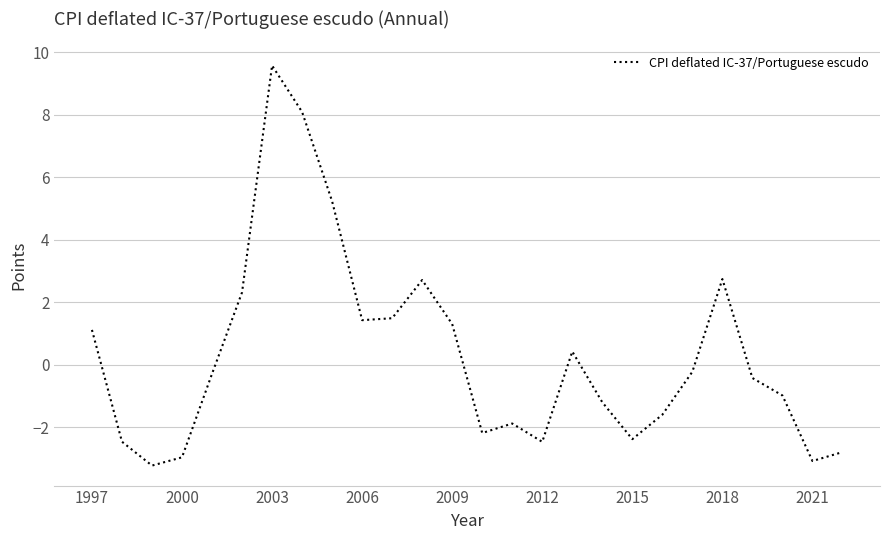

What is the greatest value displayed?

9.6